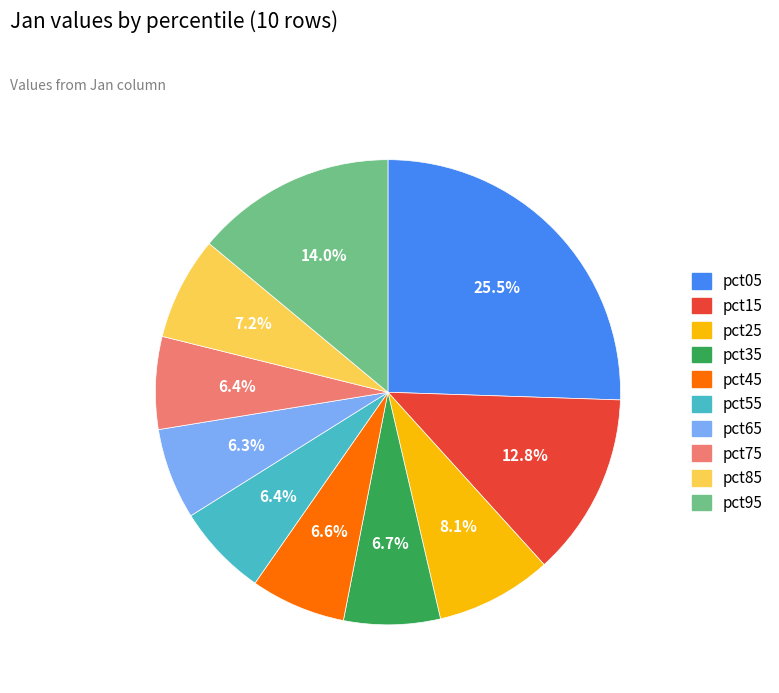

To the nearest percent, what is the combined percentage of pct65 and pct45?

13%